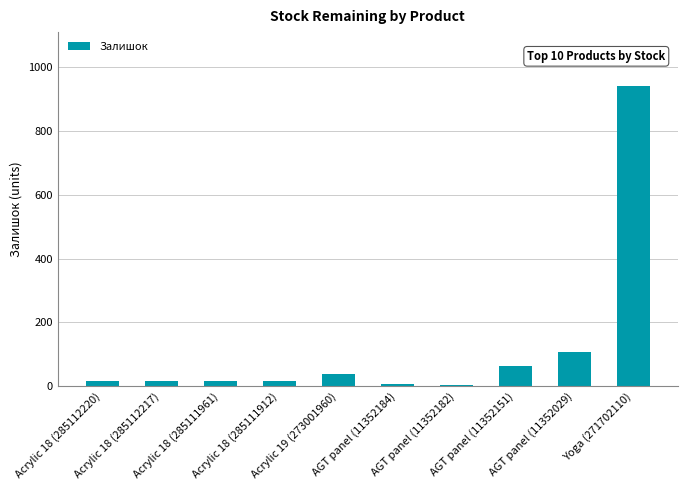

What is the maximum value shown in the chart?

940